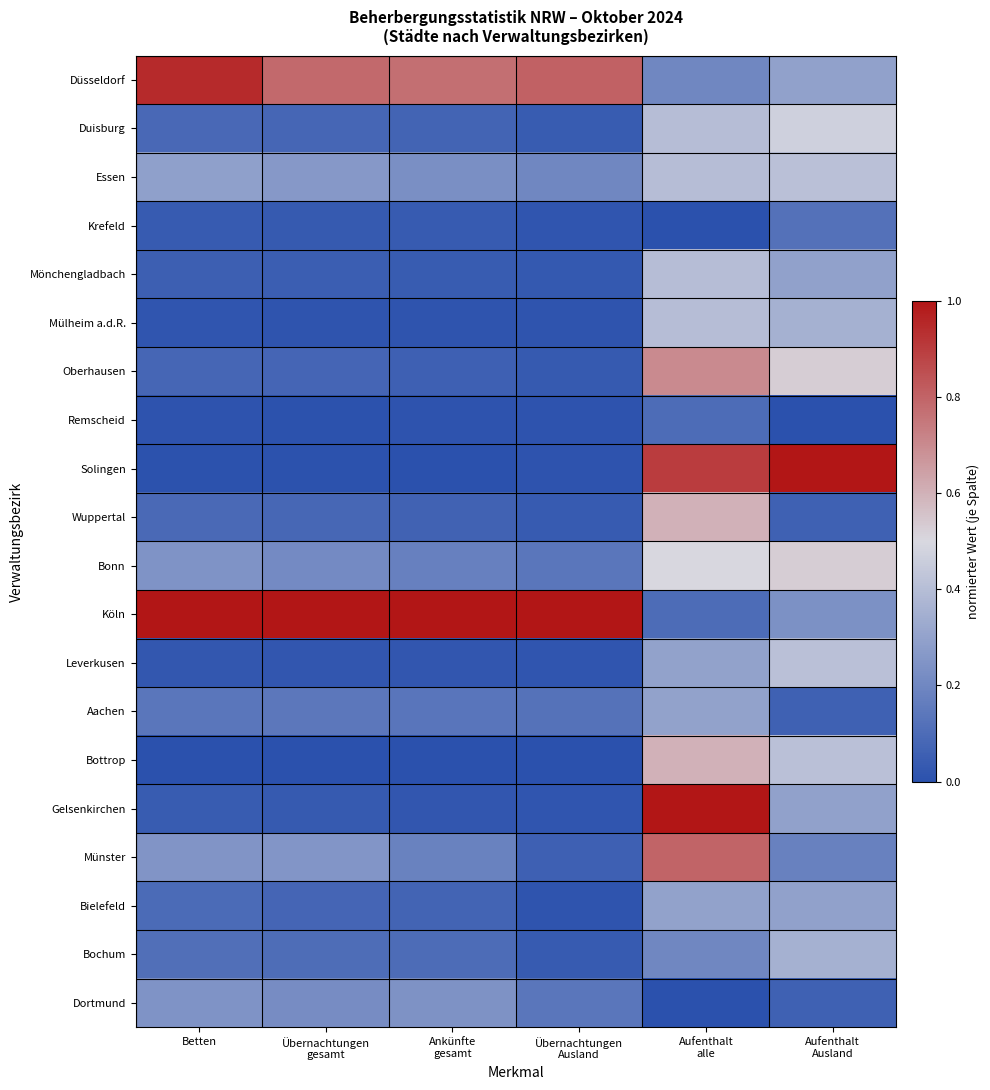

How many data points does each series have?

6